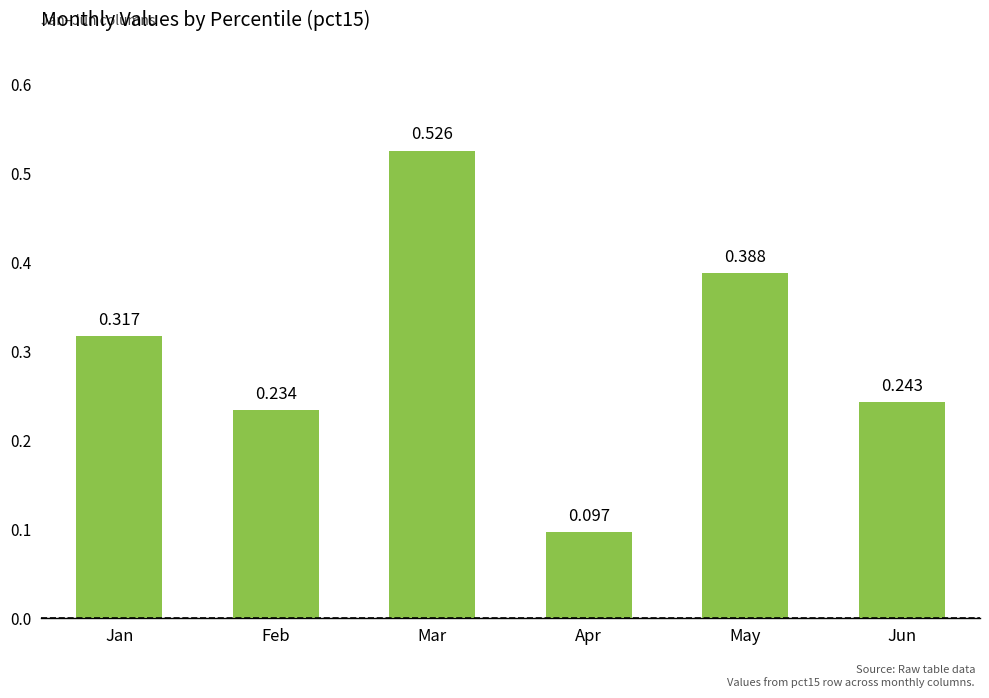

Rank the categories by value from lowest to highest.

Apr, Feb, Jun, Jan, May, Mar